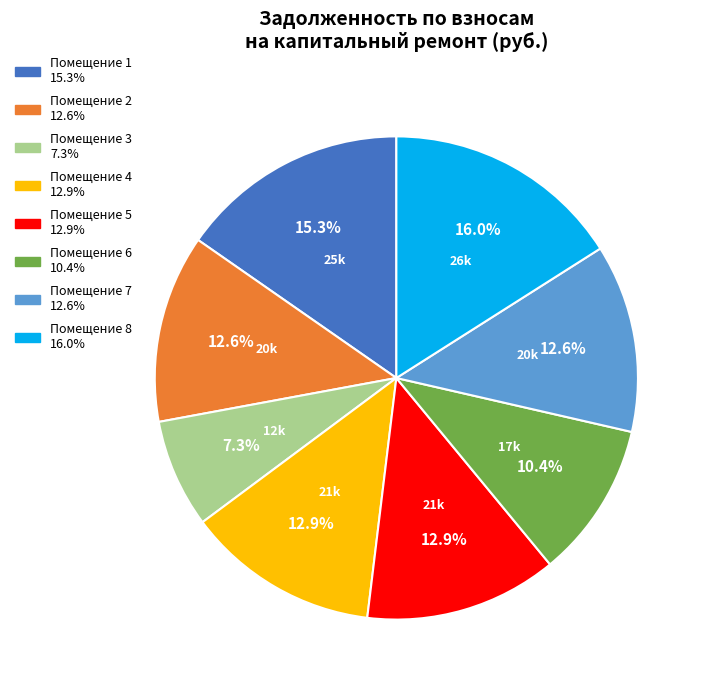

Does any single category account for the majority?

No